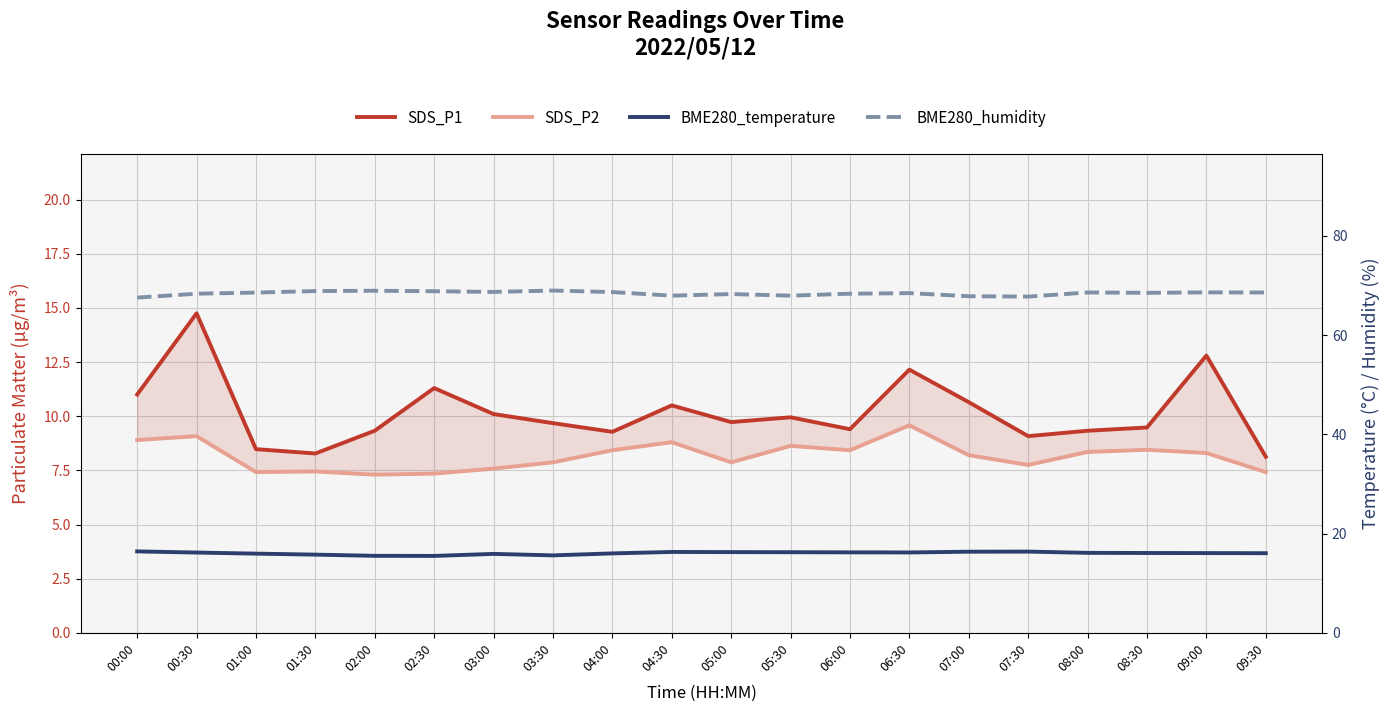

Which label corresponds to the smallest value in the chart?

02:00